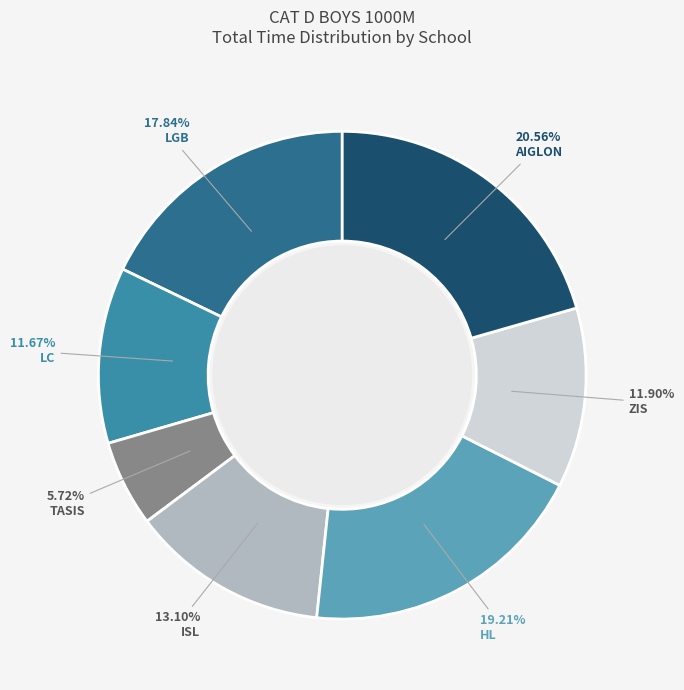

Does ZIS represent more than half of the total?

No